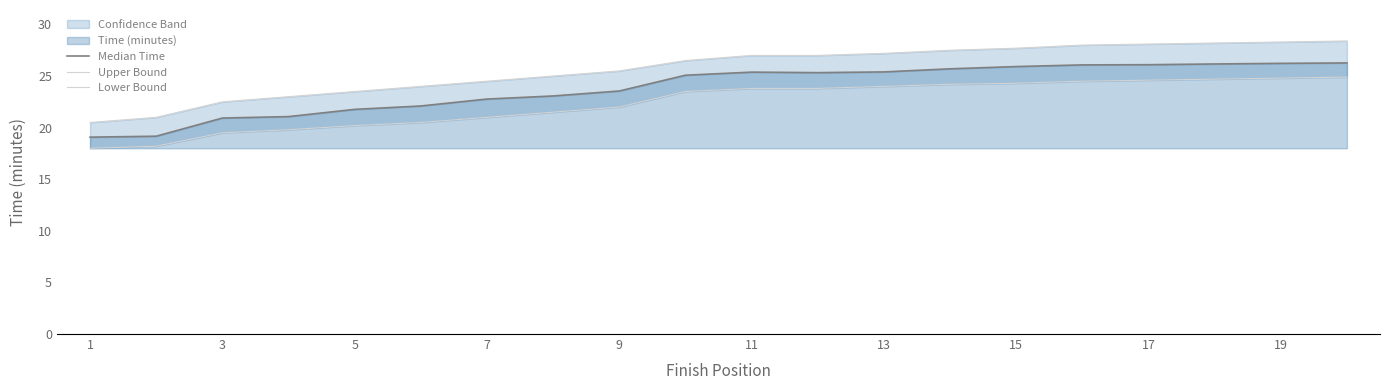

What is the maximum value shown in the chart?

28.4